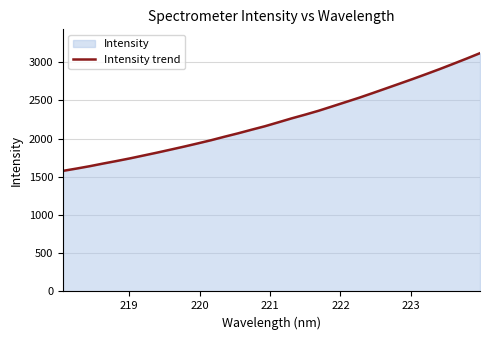

What is the greatest value displayed?

3119.2